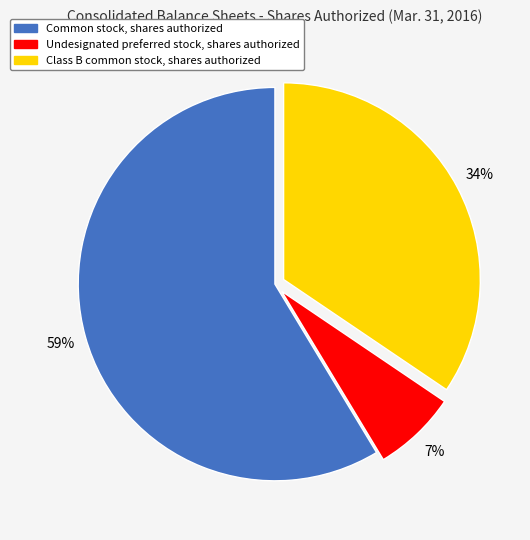

To the nearest percent, what is the difference between the largest and smallest slice percentages?

52%